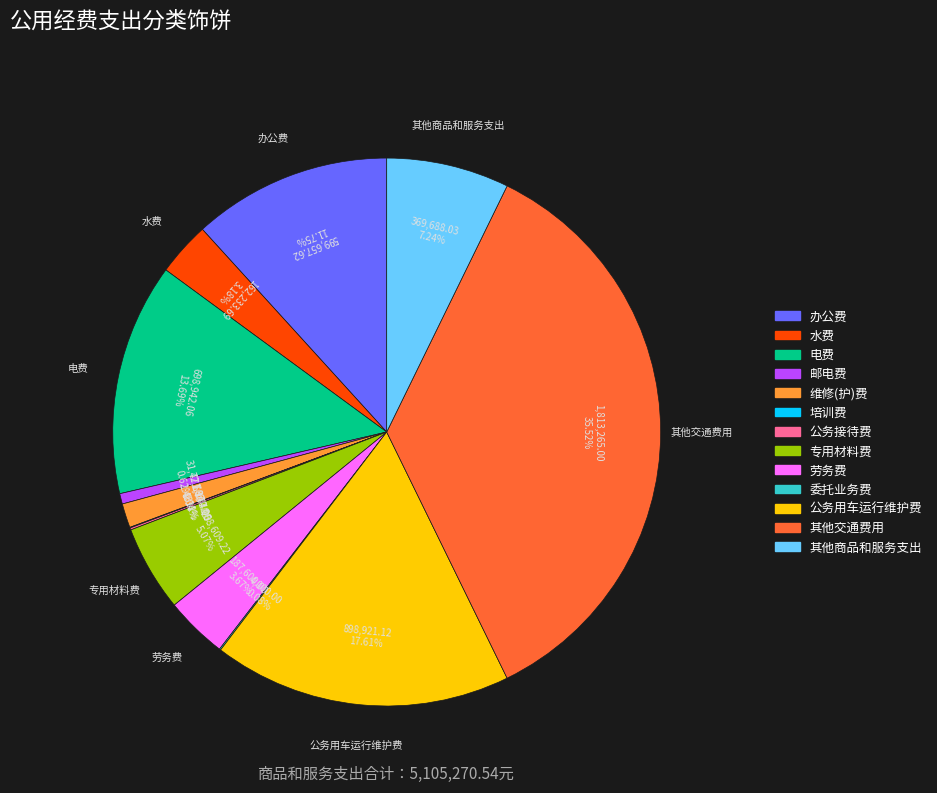

To the nearest percent, what is the difference between the 专用材料费 and 其他商品和服务支出 slice percentages?

2%